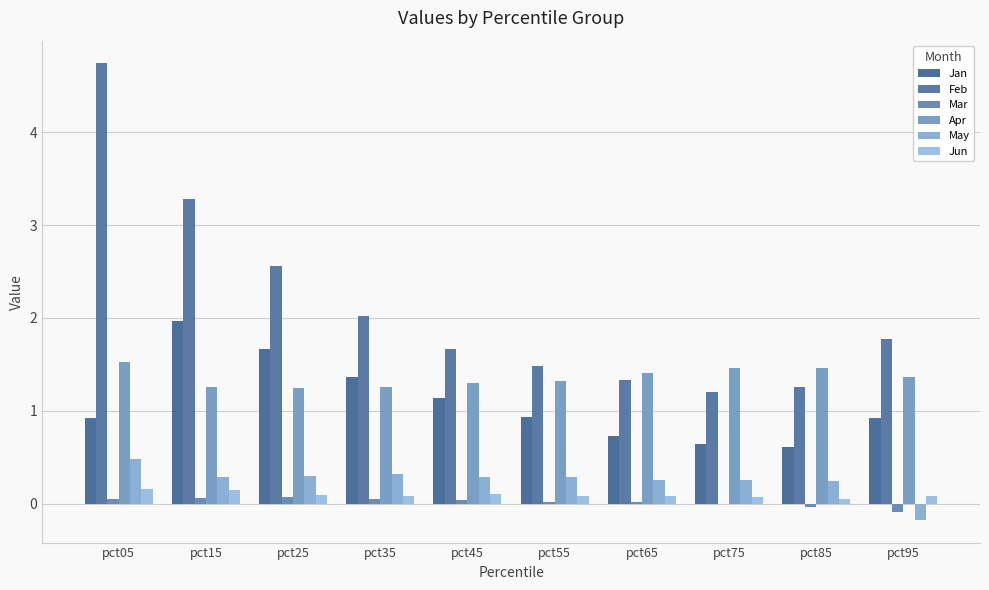

At which category is the sum across all series the highest?

pct05